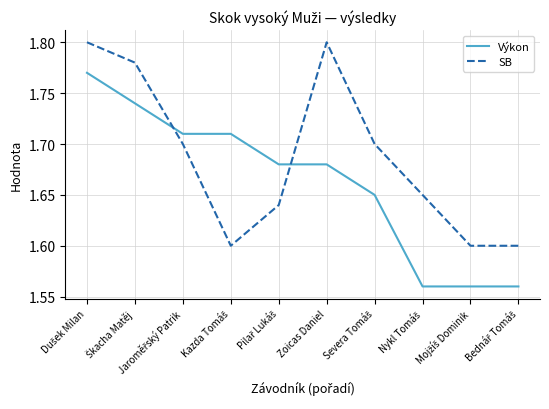

Rank the series by their average value, from lowest to highest.

Výkon, SB